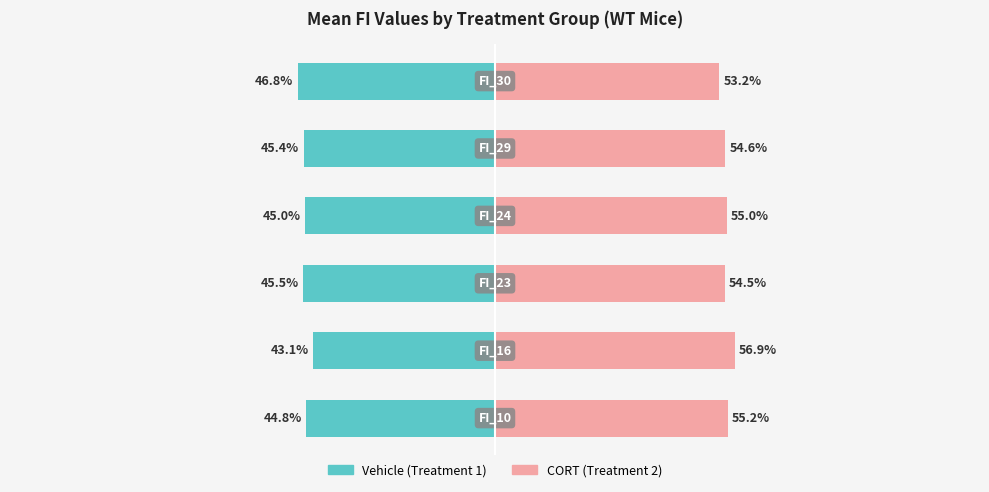

Count the number of categories in the chart.

6